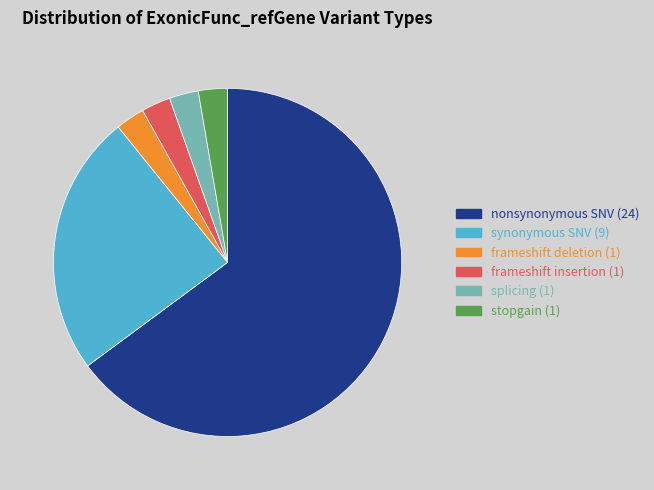

Which category accounts for the majority?

nonsynonymous SNV